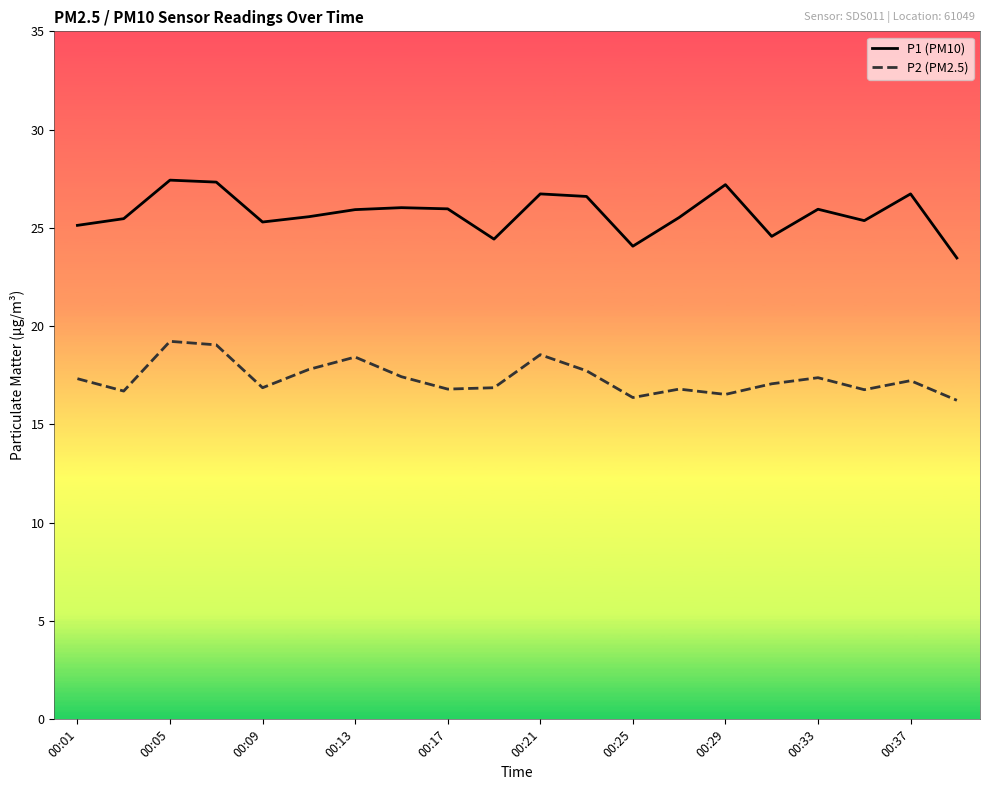

Rank the series by their maximum value, from lowest to highest.

P2 (PM2.5), P1 (PM10)